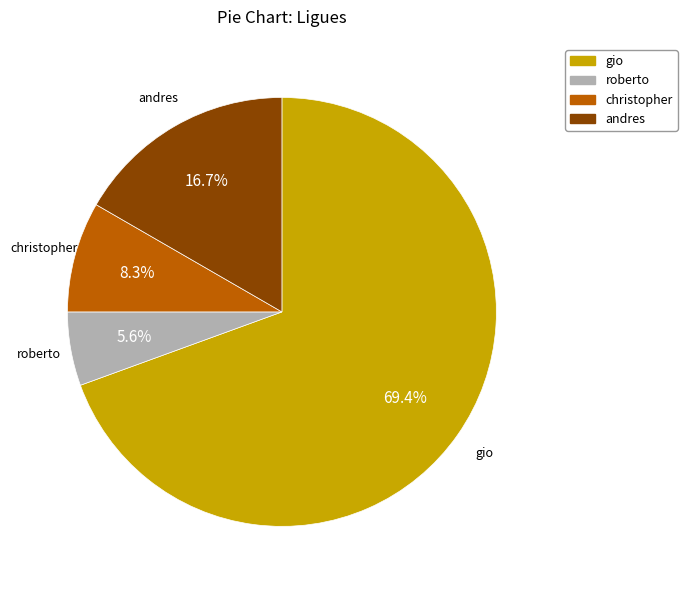

Which slice is the smallest?

roberto